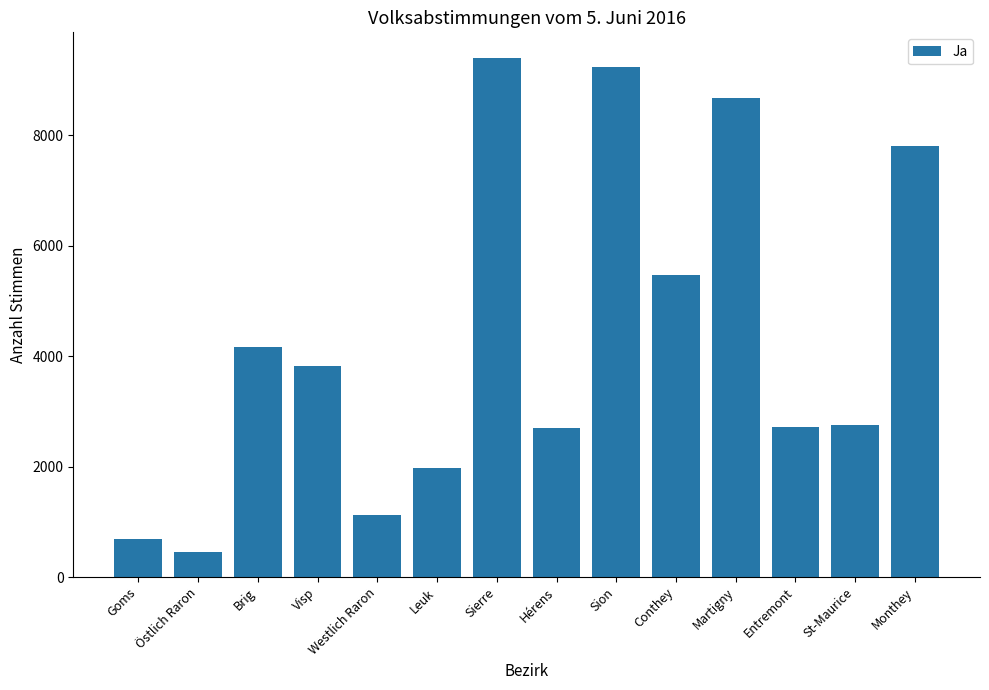

The chart shows a value of 2684 at Conthey. True or false?

False